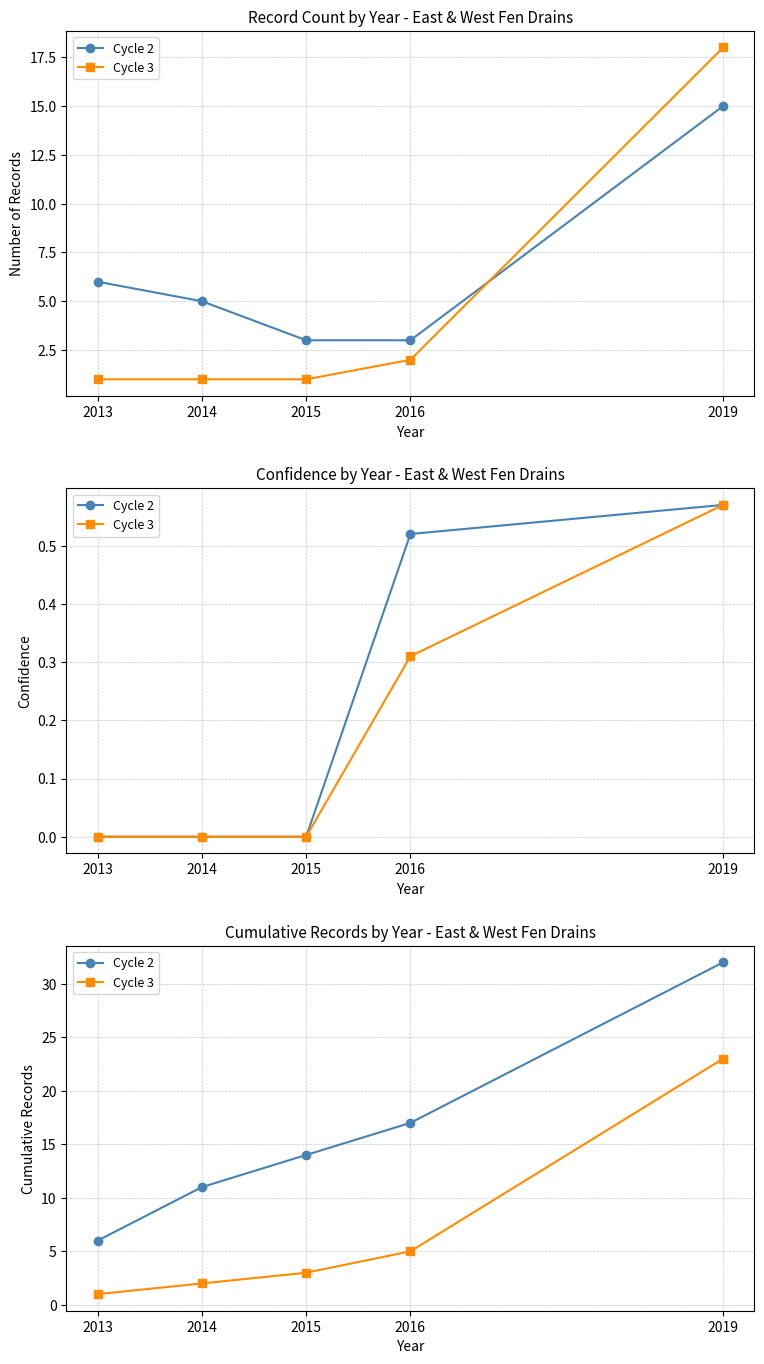

Is the value of Cycle 3 at 2014 greater than the value of Cycle 2 at 2014?

No